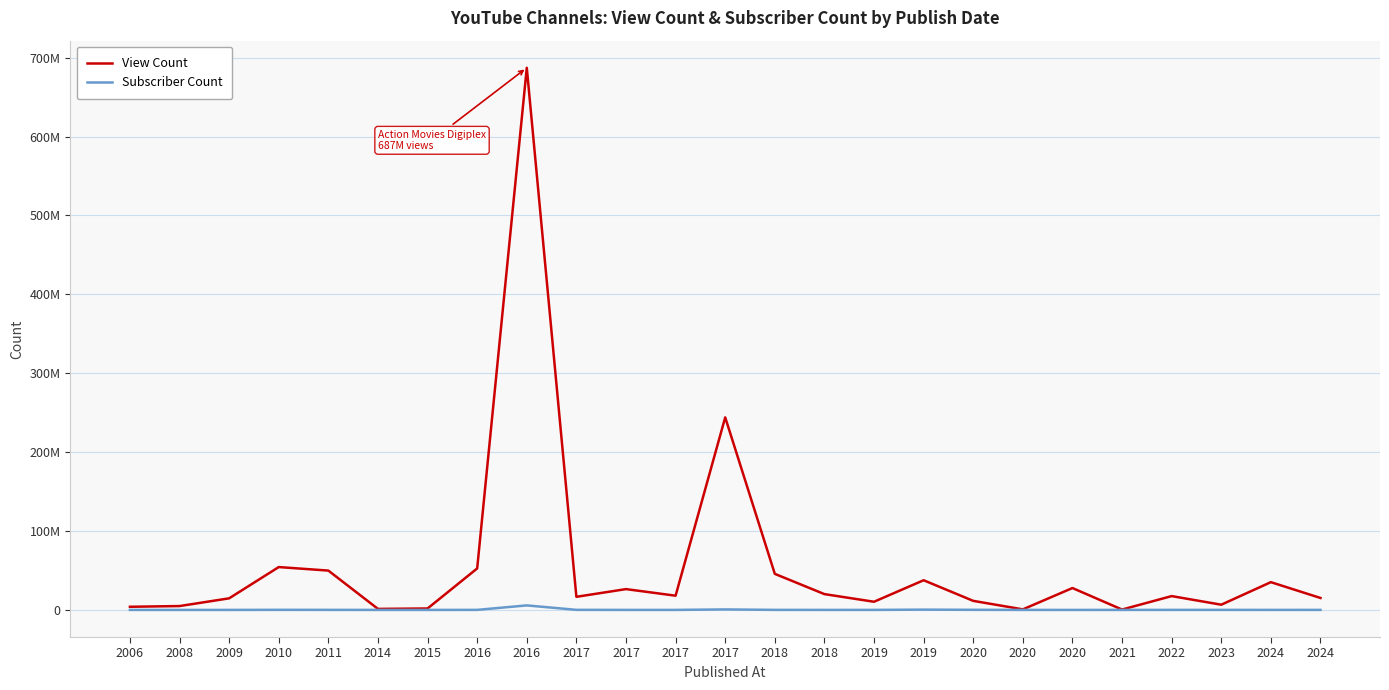

At 2022, list the series in order from largest to smallest.

View Count, Subscriber Count